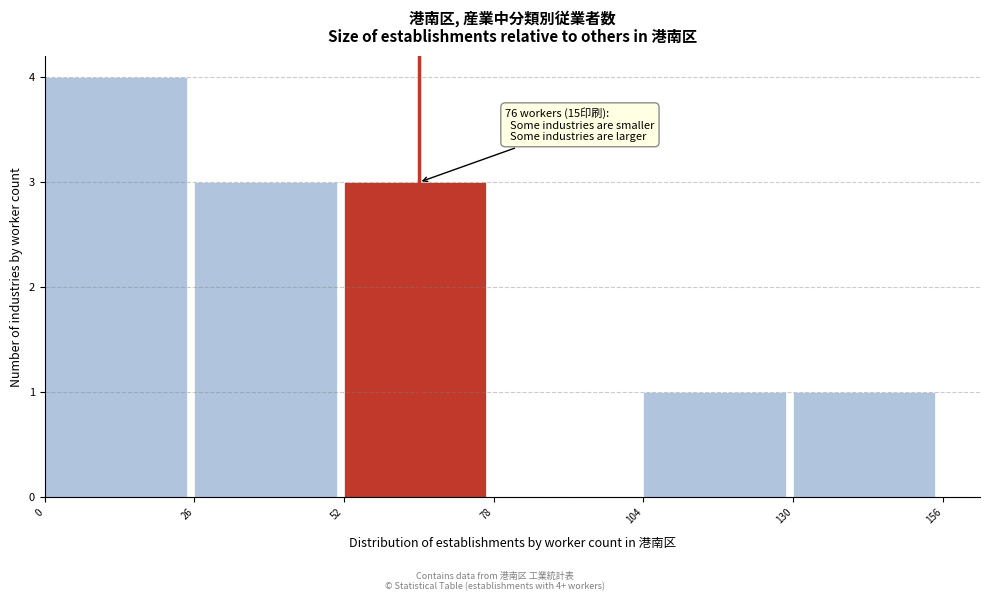

Over which range of the x-axis is the bar tallest?

0 to 26